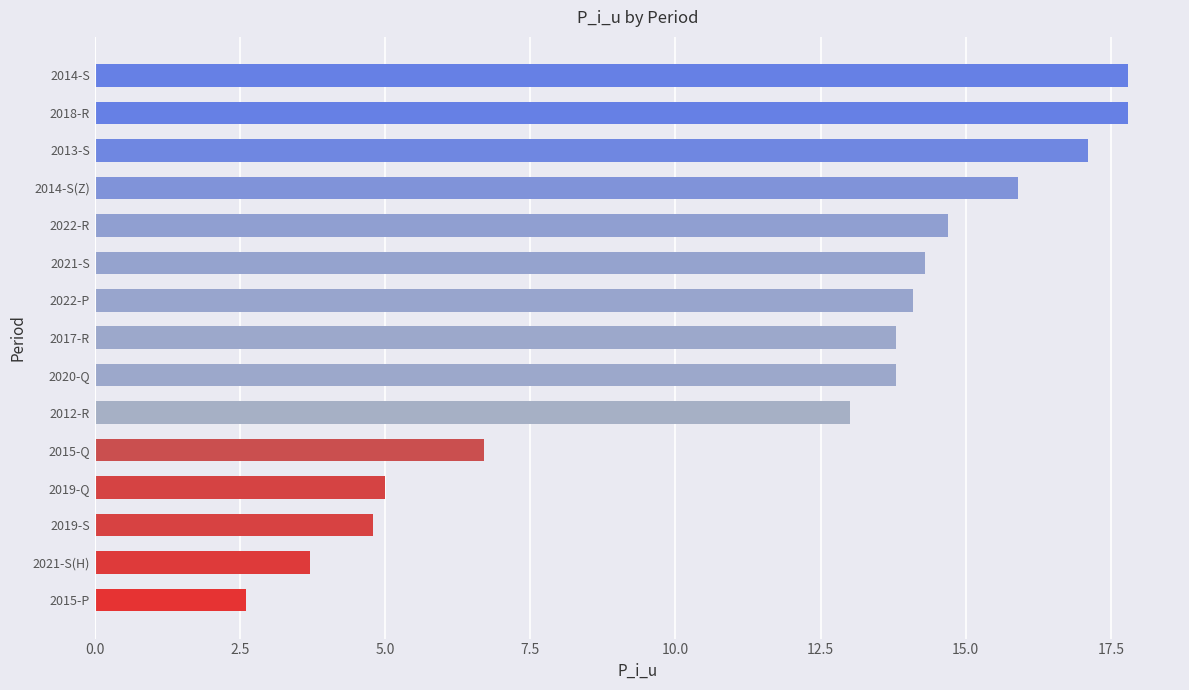

The value at 2022-R is 14.7. True or false?

True